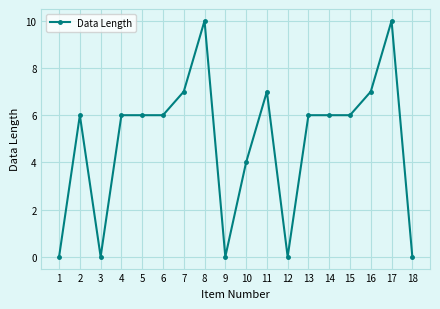

What is the difference between the values at 3 and 14?

6